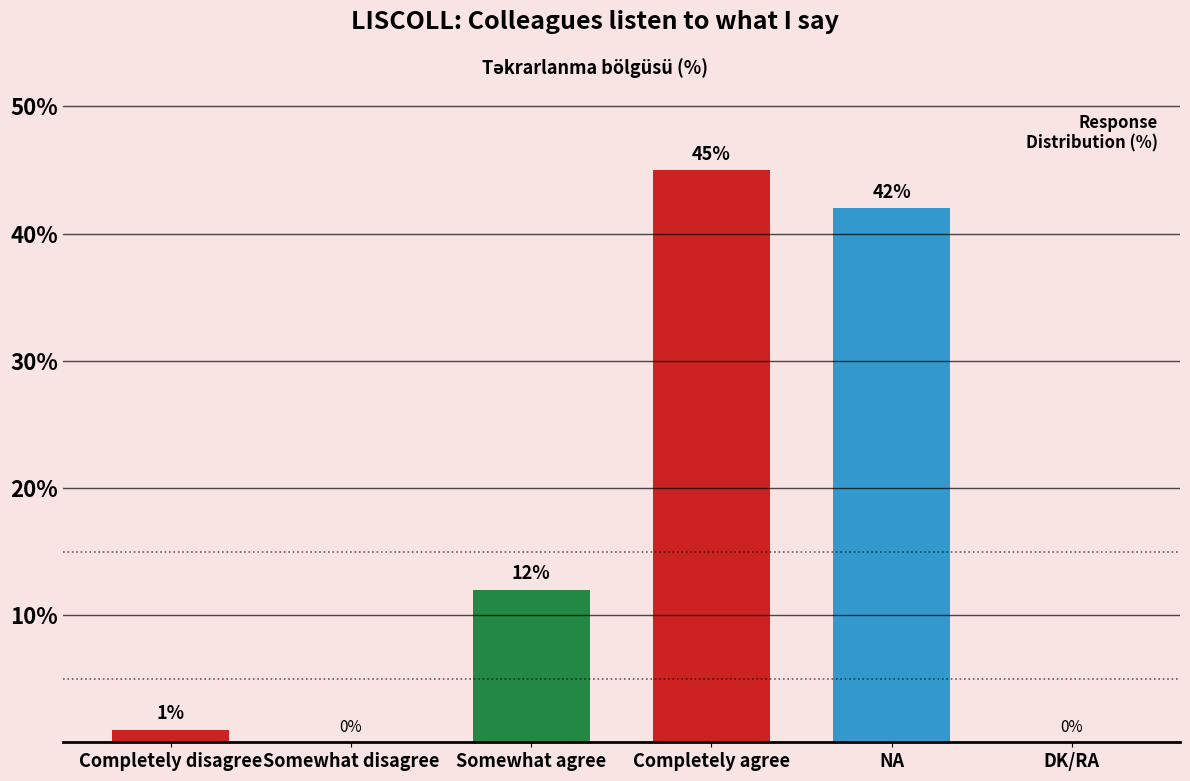

What is the sum of the values at Somewhat agree and Completely agree?

57